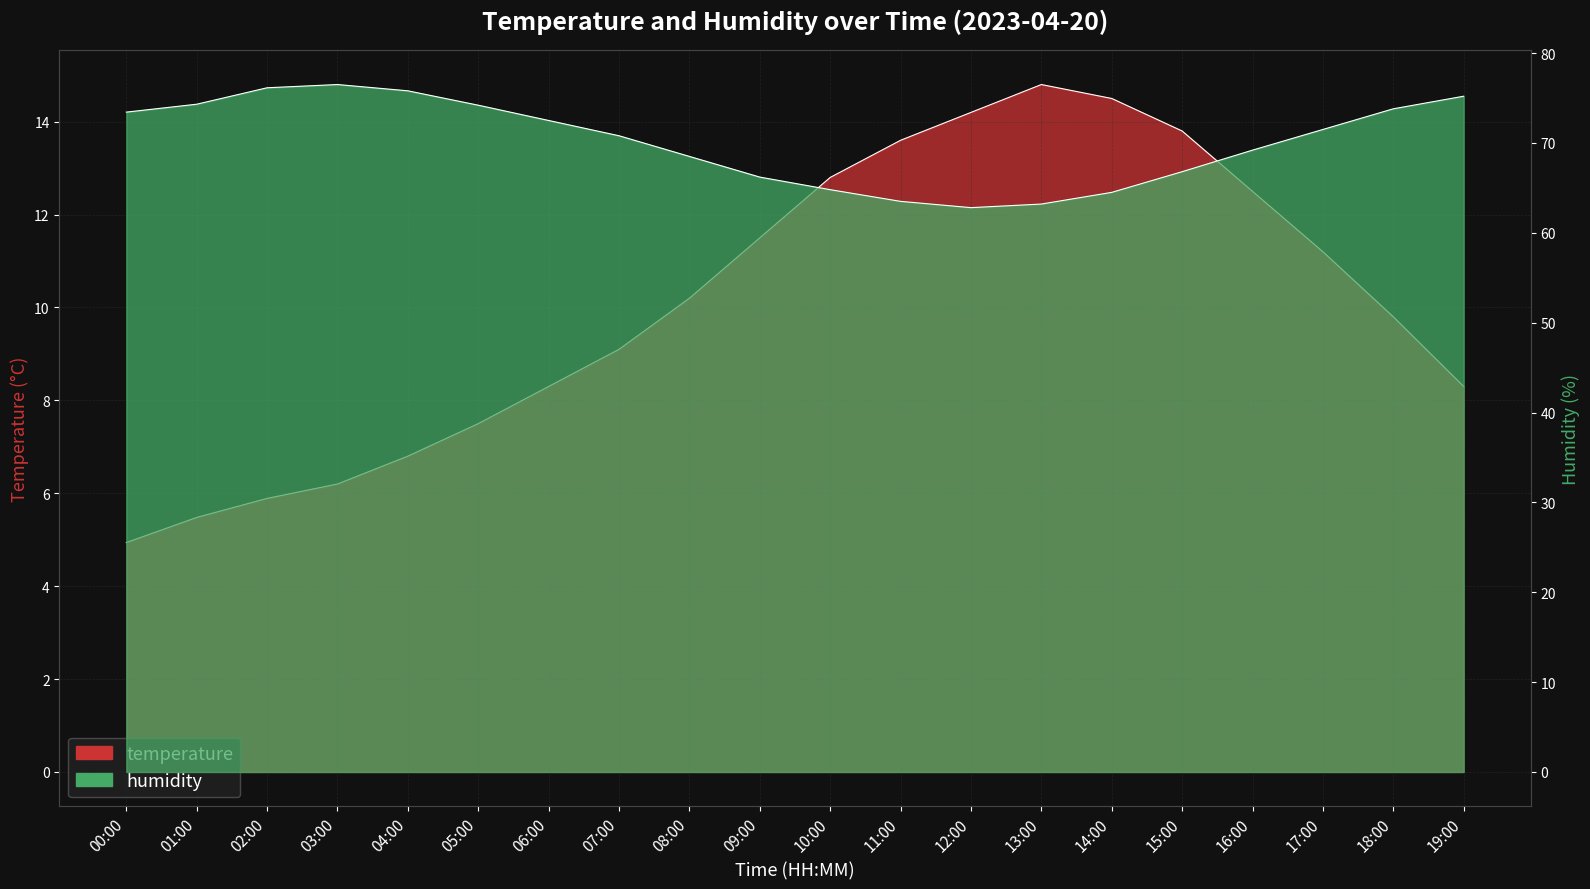

What is the approximate value of humidity at 05:00?

74.2